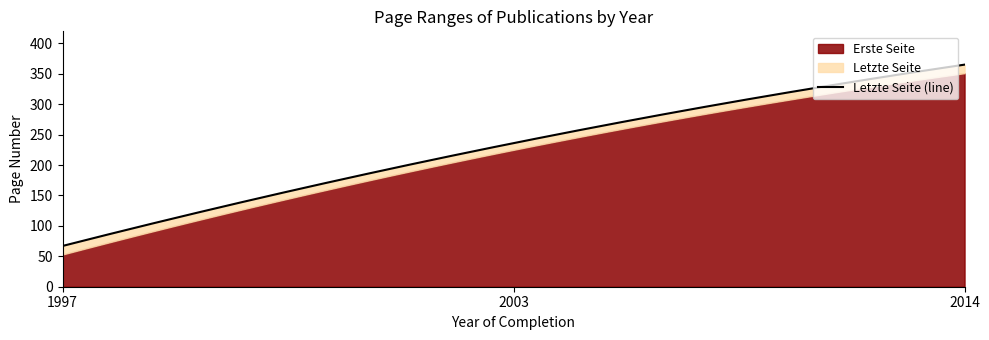

Reading left to right, extract all data points from this chart.

Erste Seite: 2014=351	2003=225	1997=53
Letzte Seite: 2014=365	2003=236	1997=67